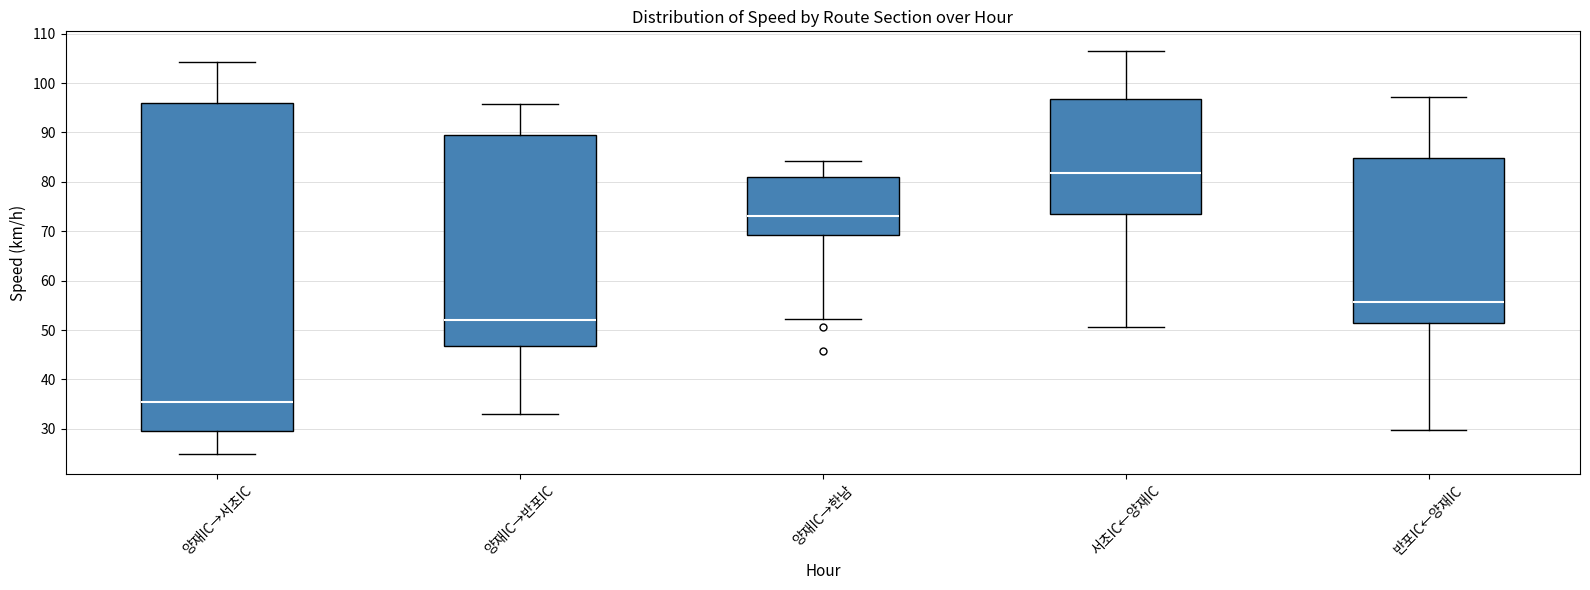

Reading left to right, transcribe this box plot: for each box, give where its median line is, the range the box spans, and where its two whiskers end, as read against the y-axis. The values are not printed on the chart, so give them approximately, as read against the axis.

양재IC→서초IC: median 35, box 30 to 96, whiskers 25 to 104
양재IC→반포IC: median 52, box 47 to 89, whiskers 33 to 96
양재IC→한남: median 73, box 69 to 81, whiskers 52 to 84
서초IC←양재IC: median 82, box 74 to 97, whiskers 51 to 106
반포IC←양재IC: median 56, box 51 to 85, whiskers 30 to 97